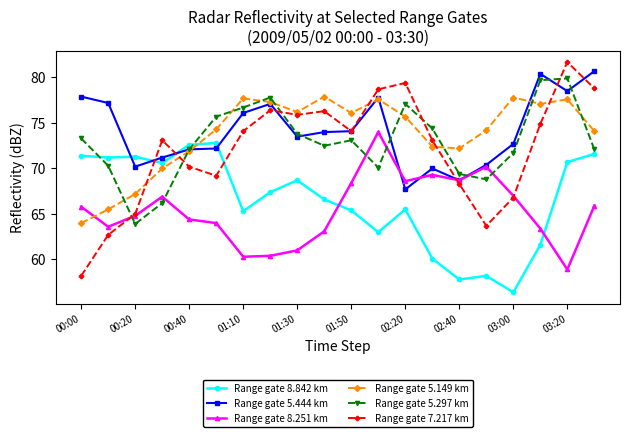

In Range gate 5.149 km, how many points are higher than both neighbors (excluding endpoints)?

5